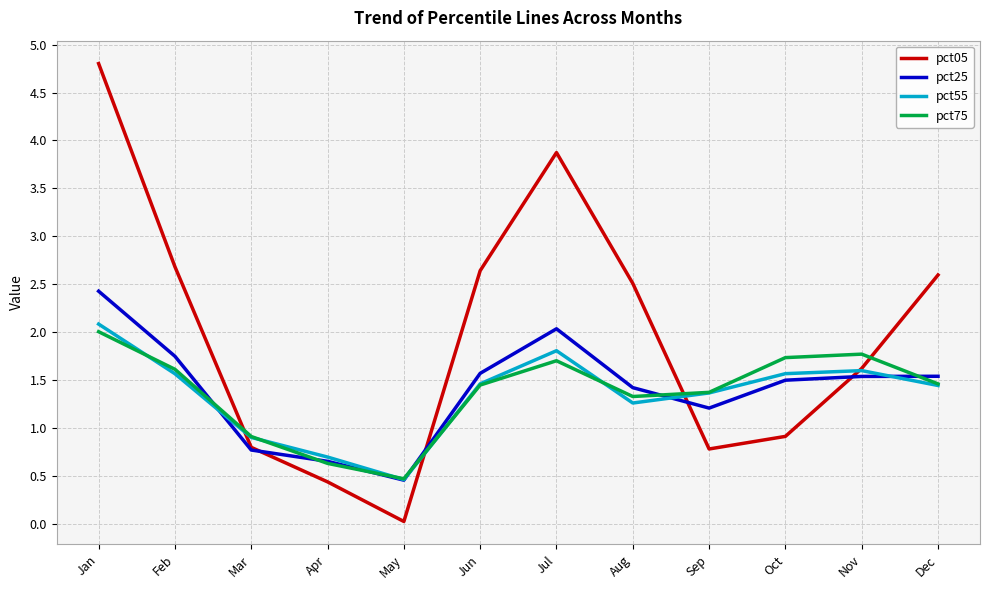

What is the total value across all series at Jan?

11.3